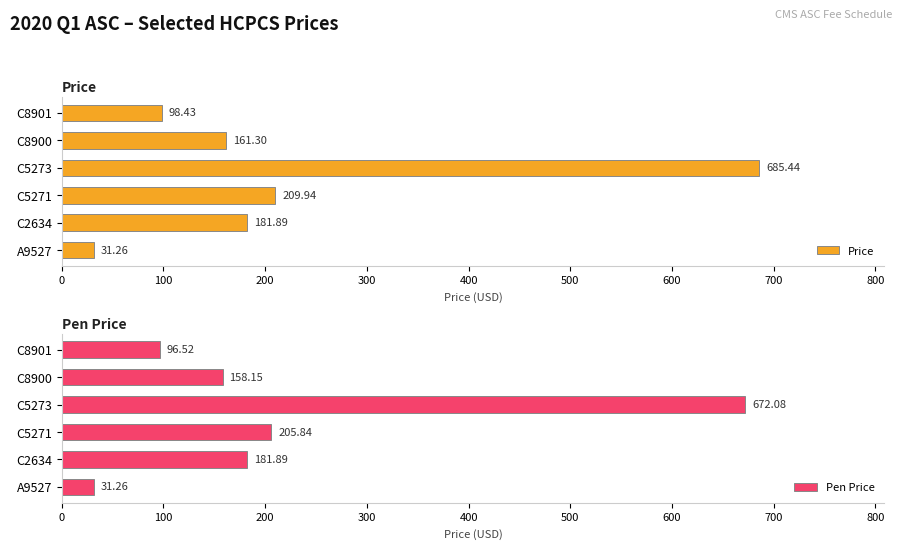

The Pen Price series shows 31.3 at A9527. True or false?

True